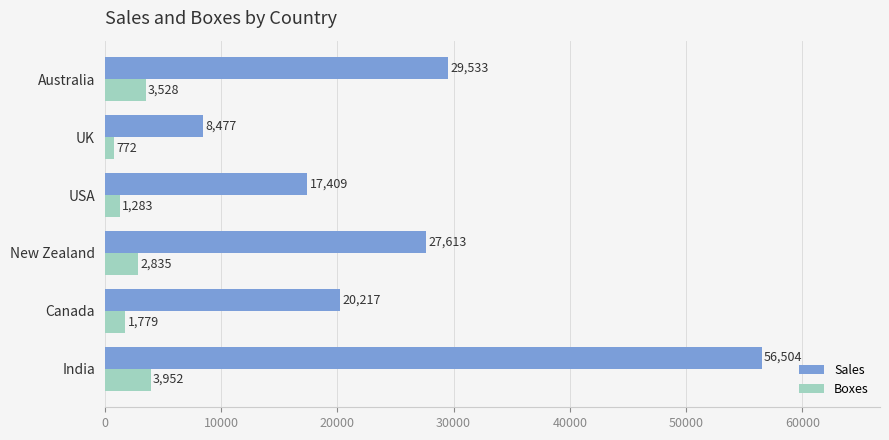

Between USA and Australia, which series saw the biggest shift?

Sales